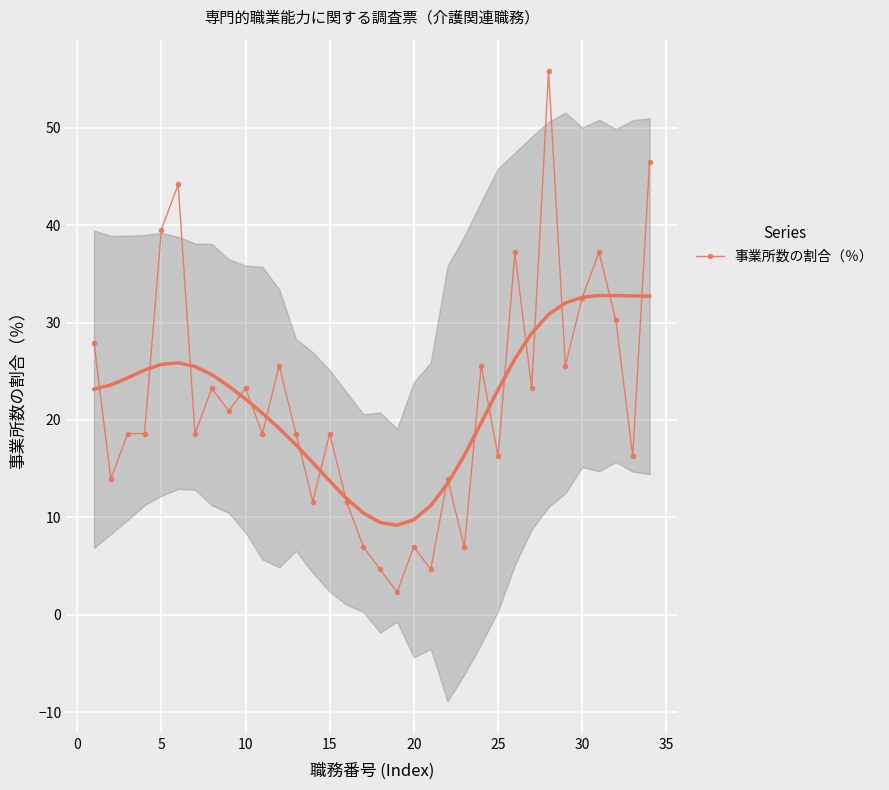

True or false: 事業所数の割合（％） has more than 1 points higher than both neighbors.

True